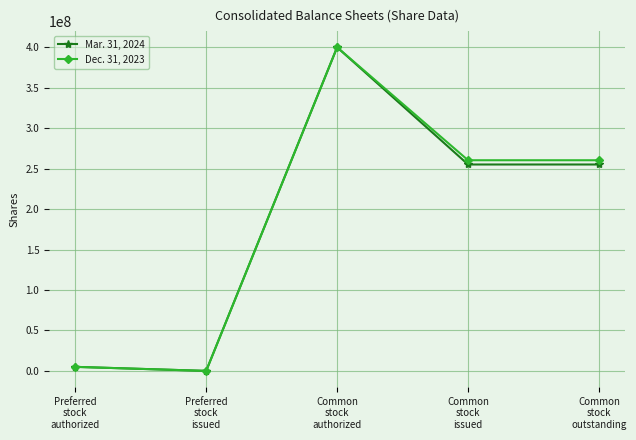

True or false: Dec. 31, 2023 has more than 0 points higher than both neighbors.

True